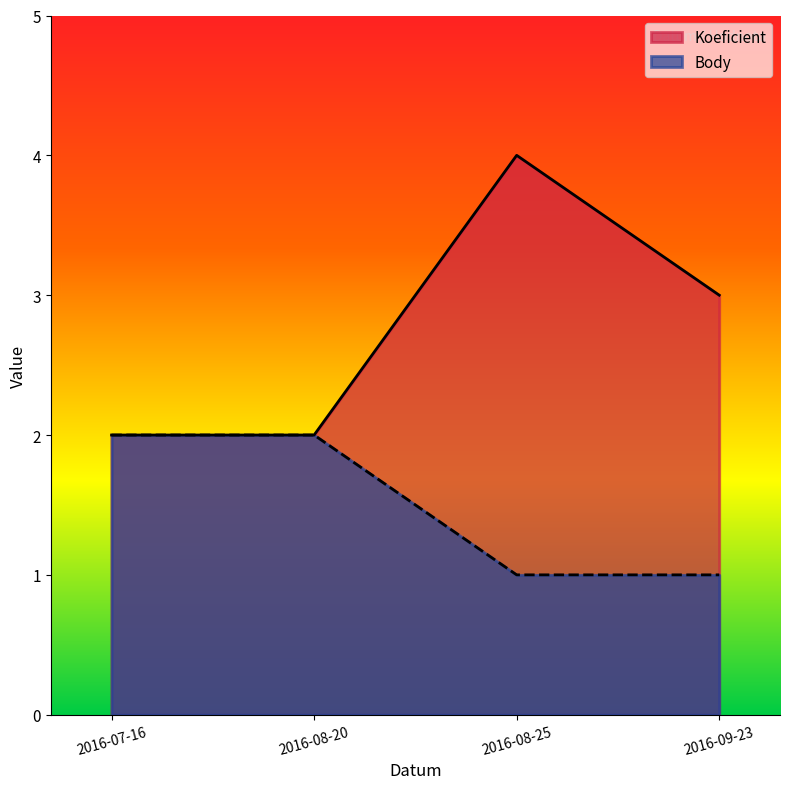

How many categories are shown in the chart?

4